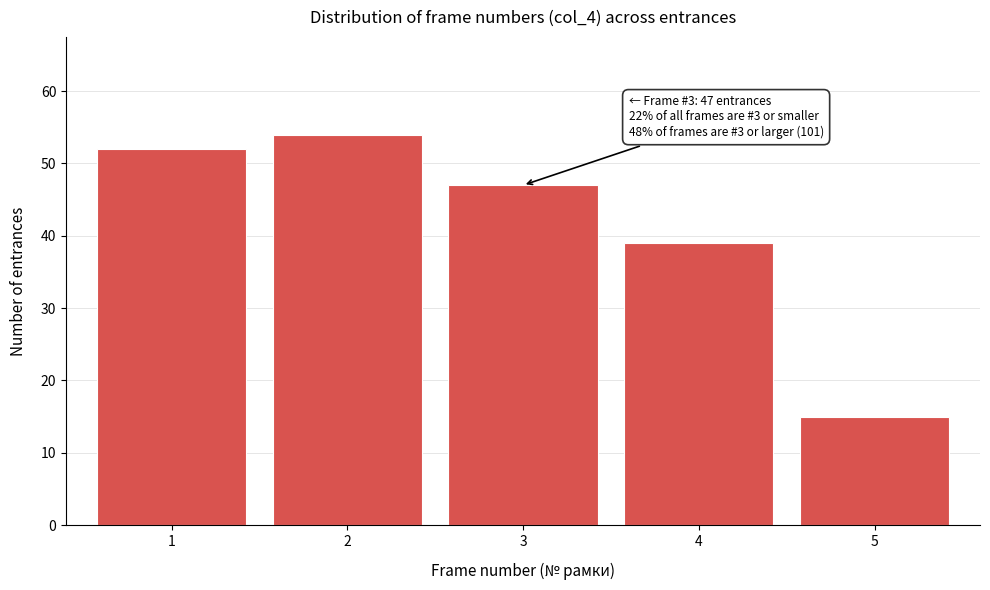

Which range on the x-axis has the tallest bar?

1.5 to 2.5